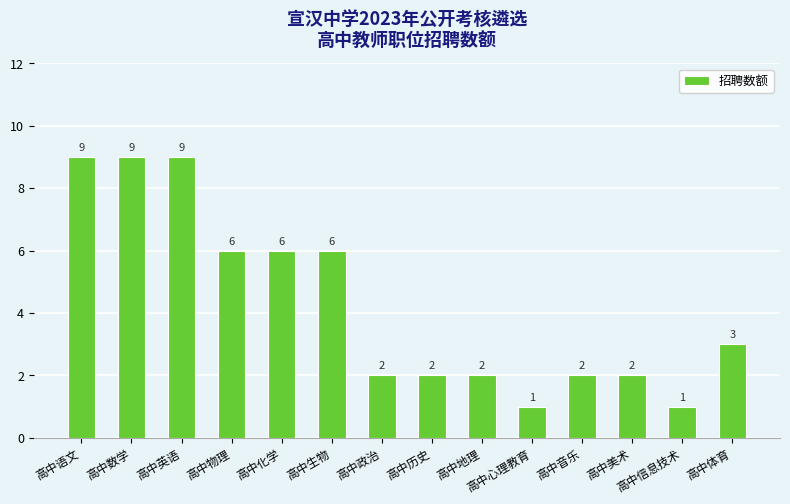

What is the difference between the values at 高中物理 and 高中美术?

4